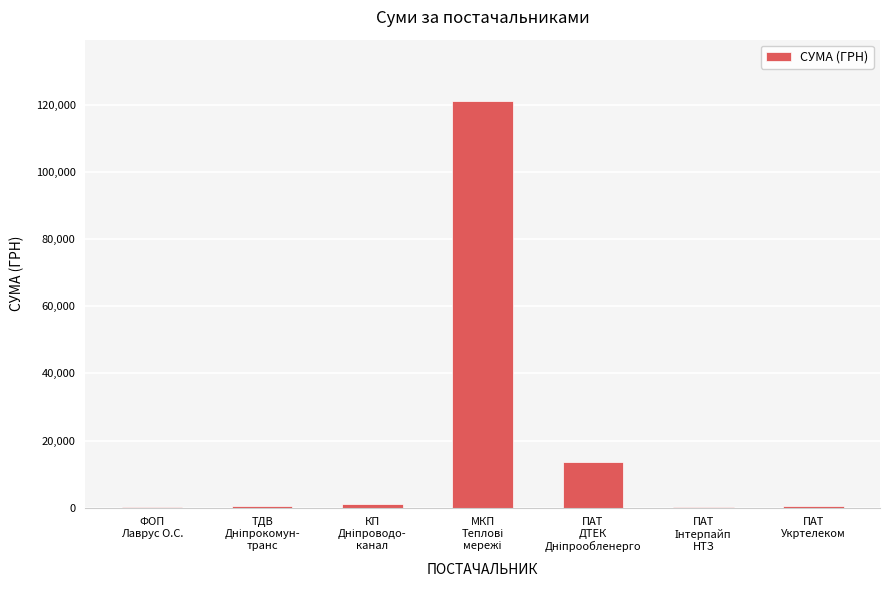

What is the maximum value shown in the chart?

121183.9